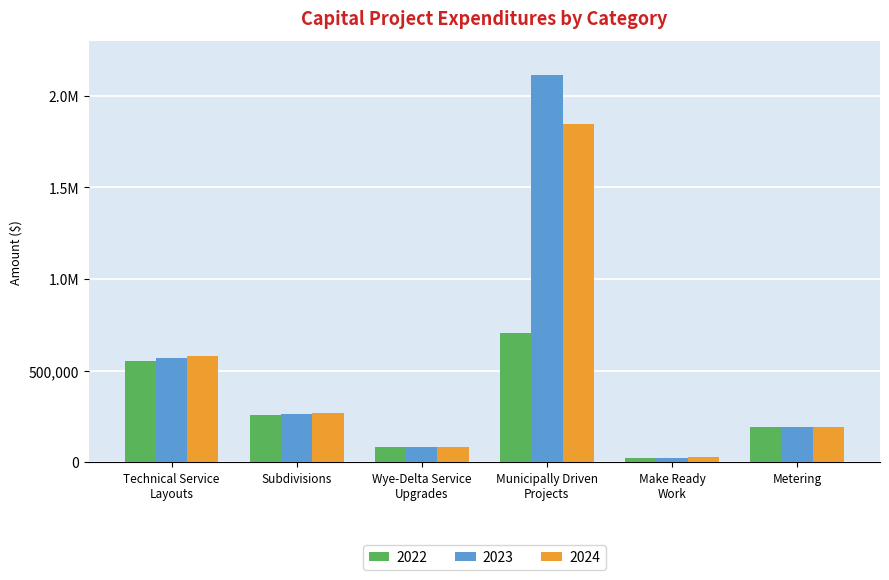

What is the average value of the 2023 series?

540099.8